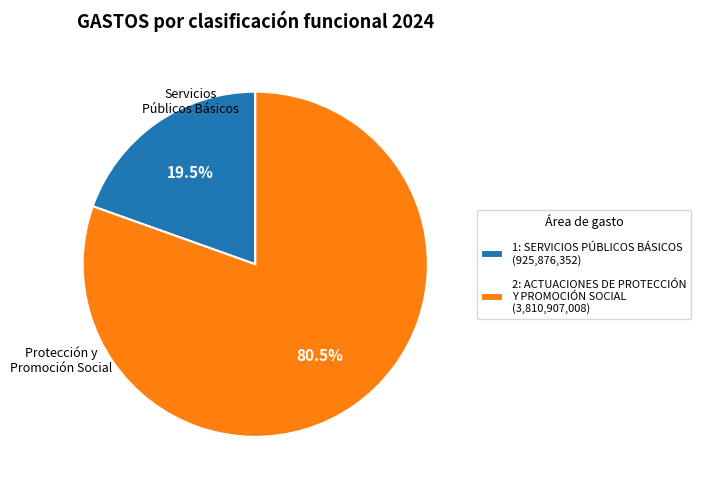

What percentage do 2: ACTUACIONES DE PROTECCIÓN Y PROMOCIÓN SOCIAL and 1: SERVICIOS PÚBLICOS BÁSICOS together represent?

100.0%